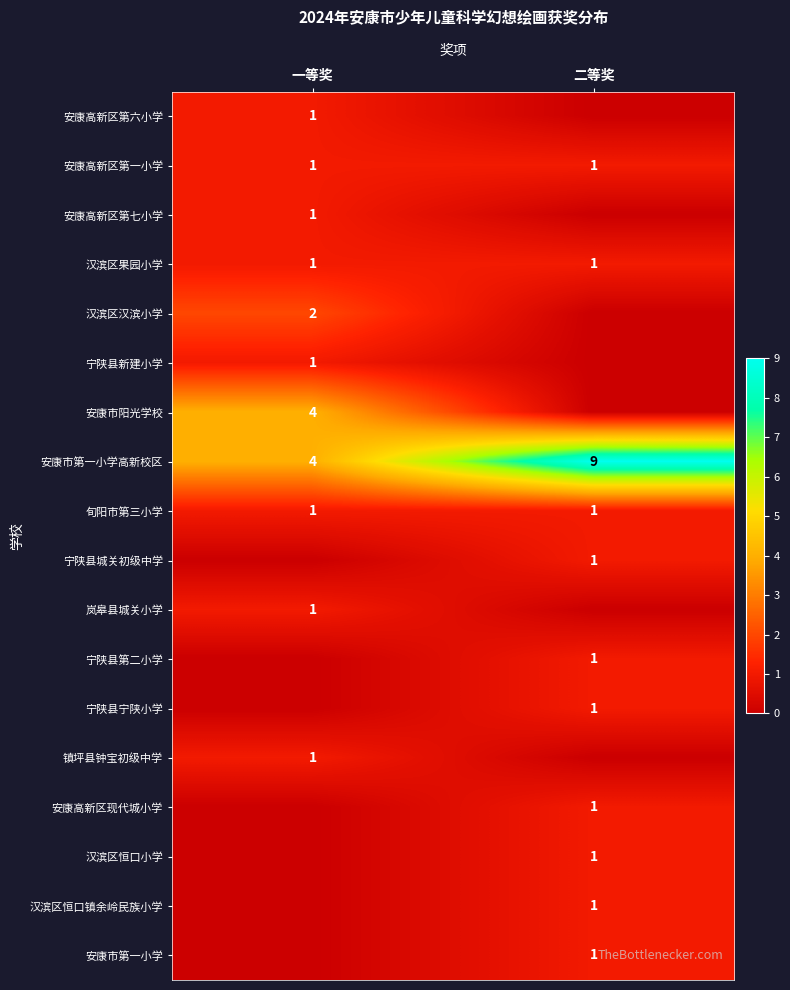

Count the number of categories in the chart.

2